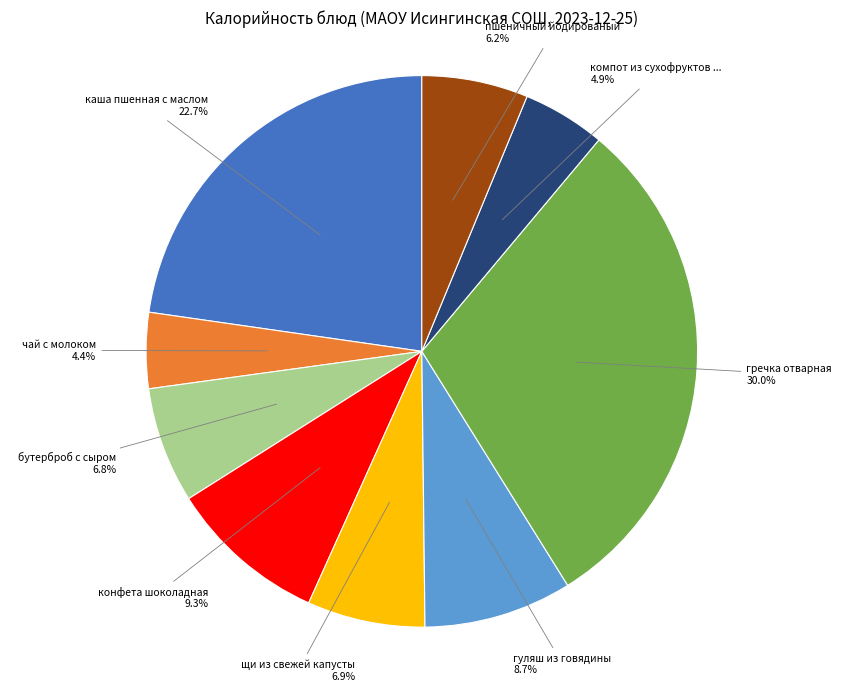

How many segments does this pie chart have?

9